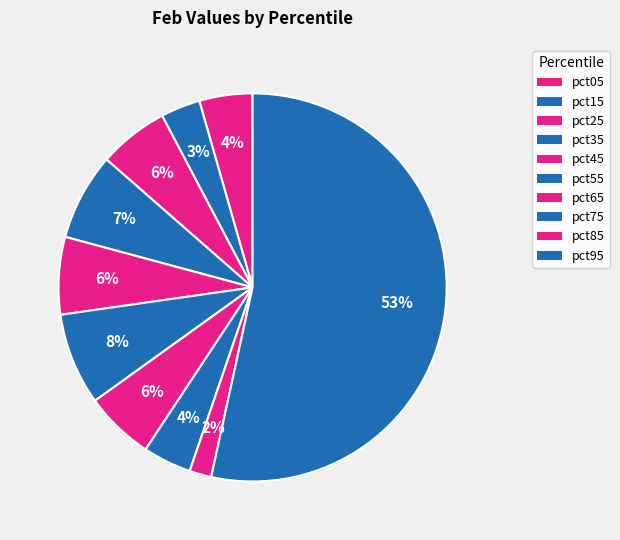

How many segments does this pie chart have?

10